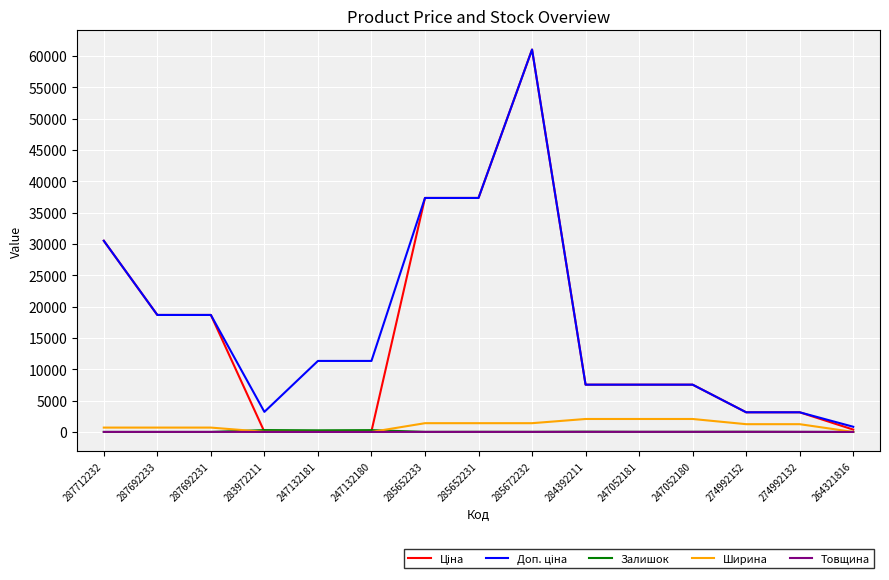

What is the maximum value for Ширина?

2070.0